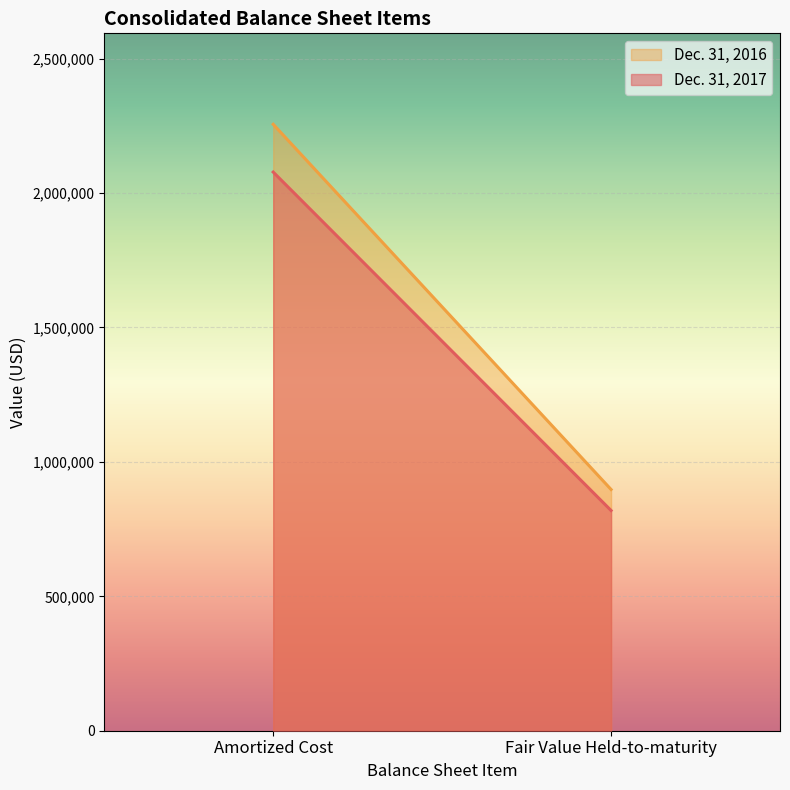

Is it true that Dec. 31, 2016 equals 897374 at Fair Value Held-to-maturity?

True